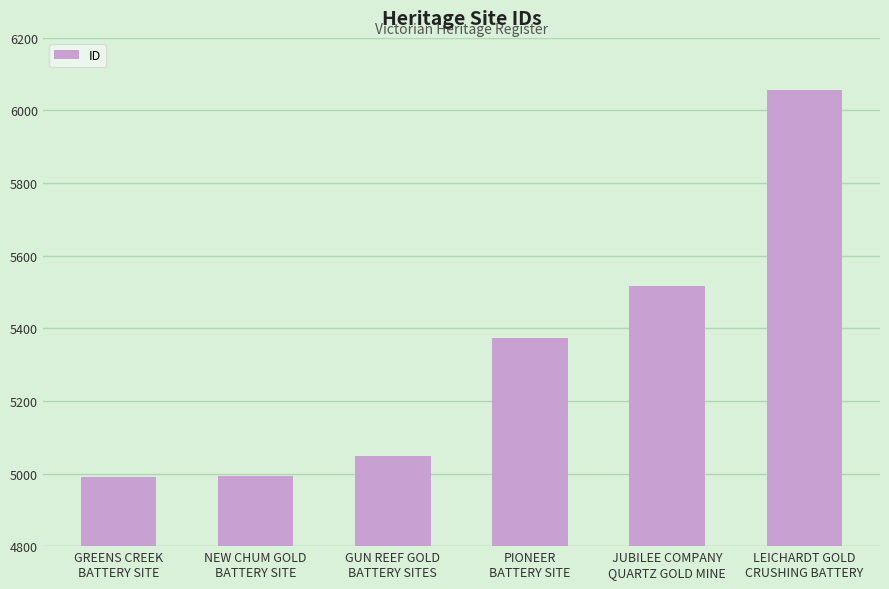

What is the ratio of the value at LEICHARDT GOLD
CRUSHING BATTERY to the value at GUN REEF GOLD
BATTERY SITES?

1.2